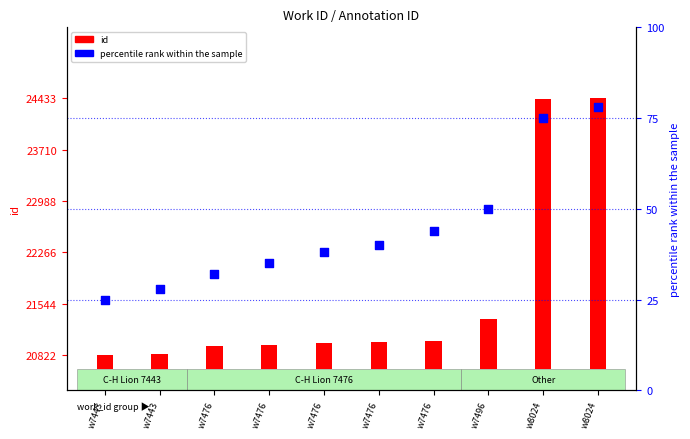

Between w7476 and w7476, which is larger?

w7476